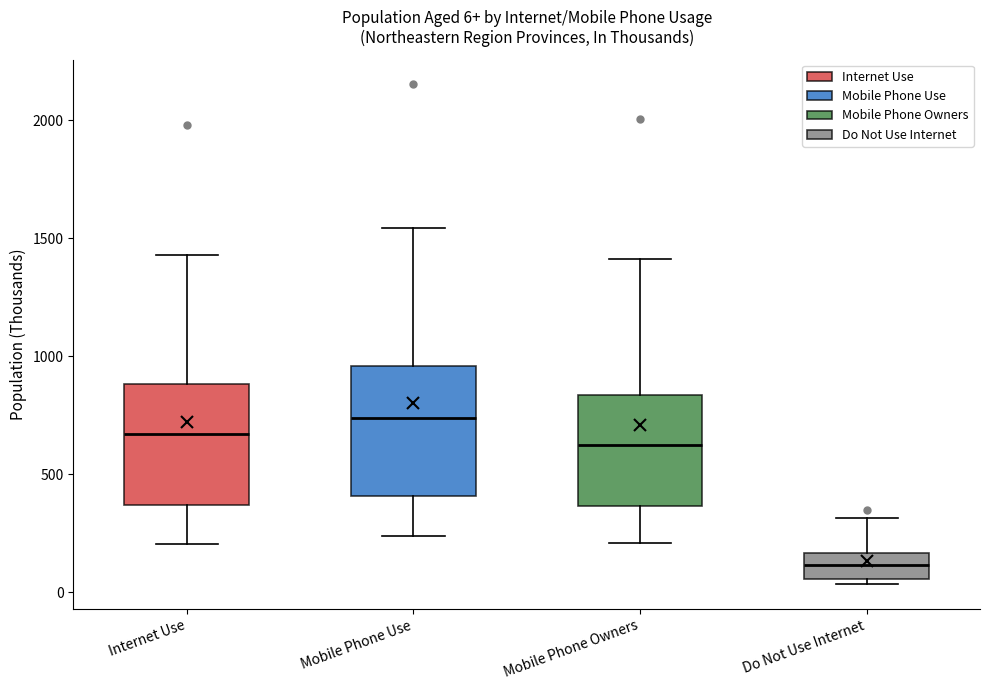

Which box's median line is the highest?

Mobile Phone Use